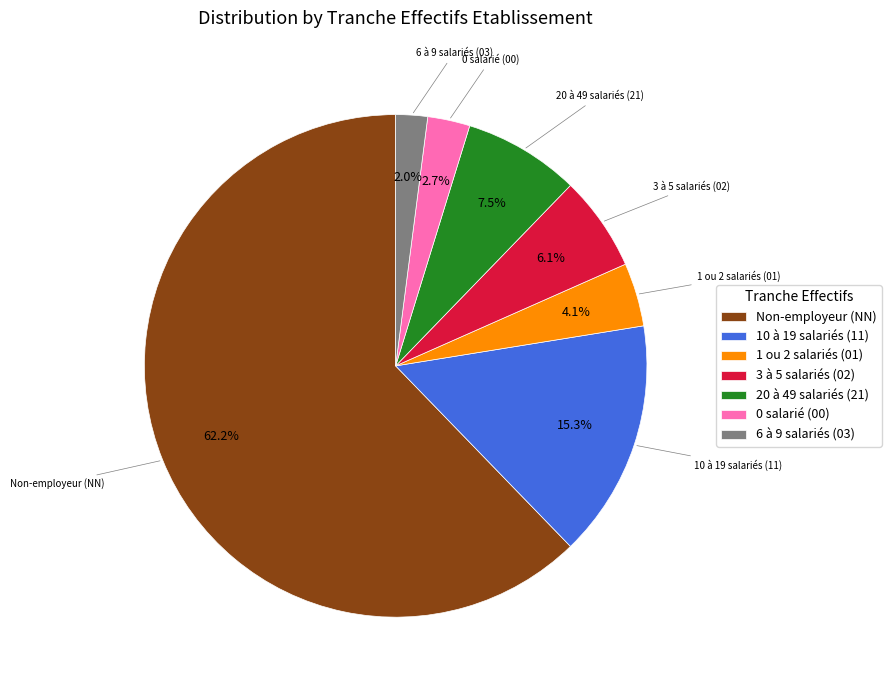

What is the ratio of the value at 10 à 19 salariés (11) to the value at 3 à 5 salariés (02)?

2.5